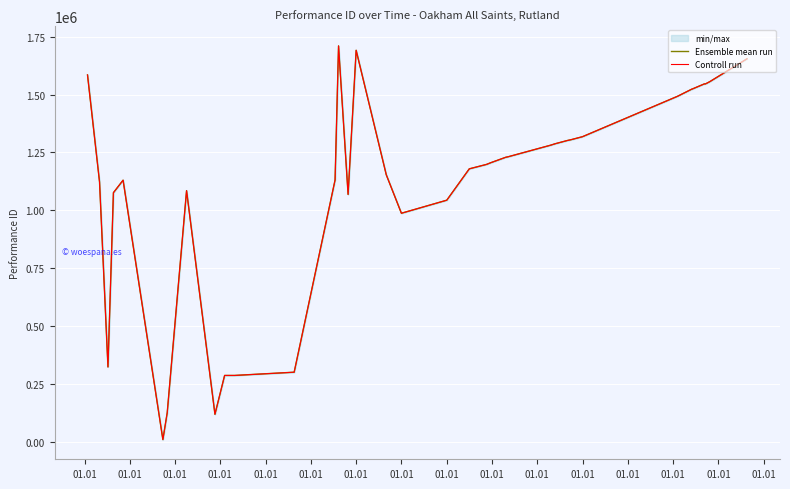

What is the difference between the second highest and minimum values in the Controll run series?

1682562